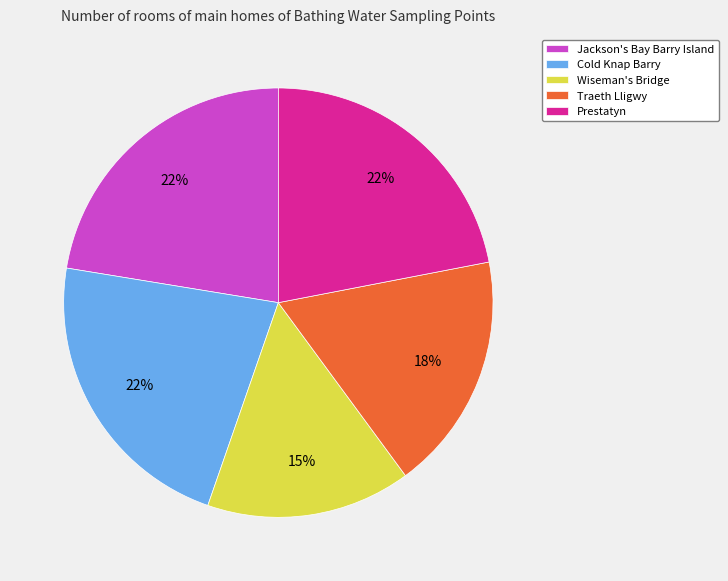

To the nearest percent, what percentage of the pie is Prestatyn?

22%